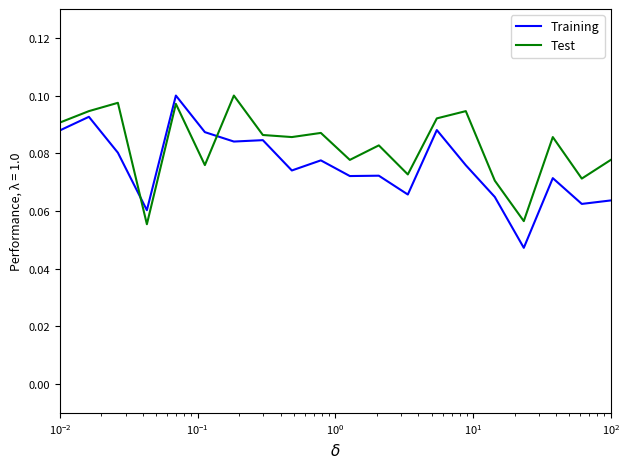

True or false: Training and Test cross at least once.

True